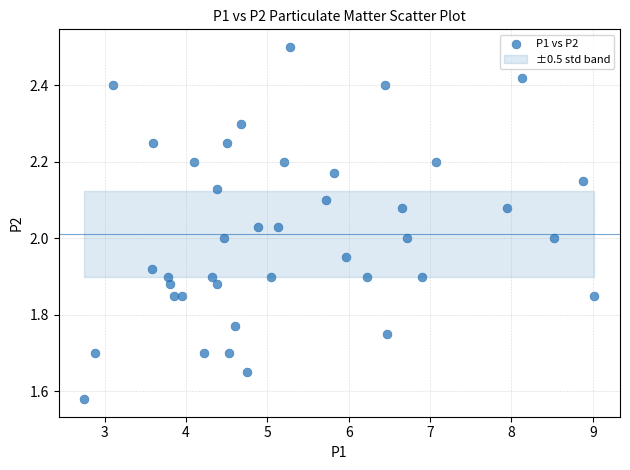

What is the range of Y values (max minus min)?

0.9